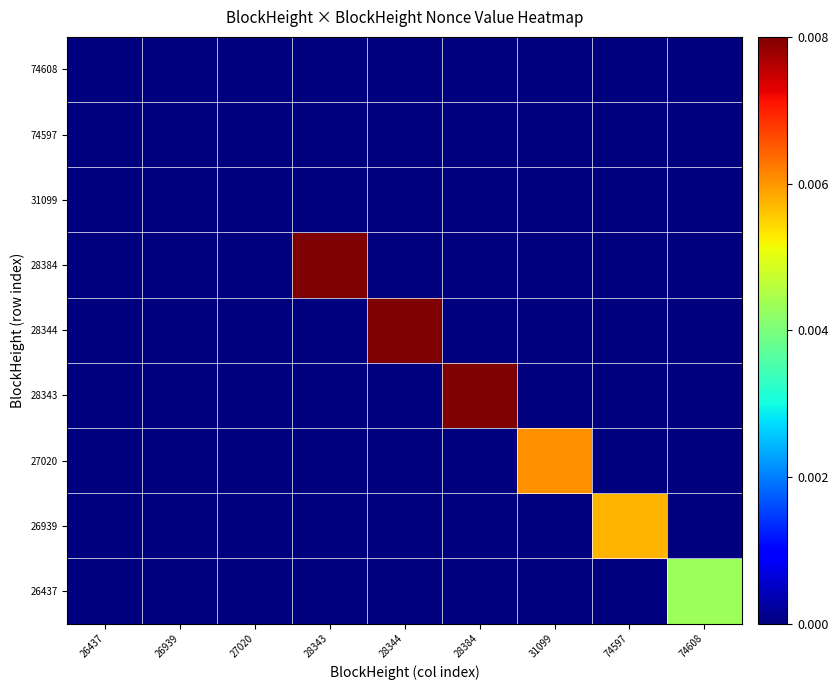

Rank the series by their maximum value, from lowest to highest.

31099, 74608, 74597, 26437, 26939, 27020, 28343, 28344, 28384